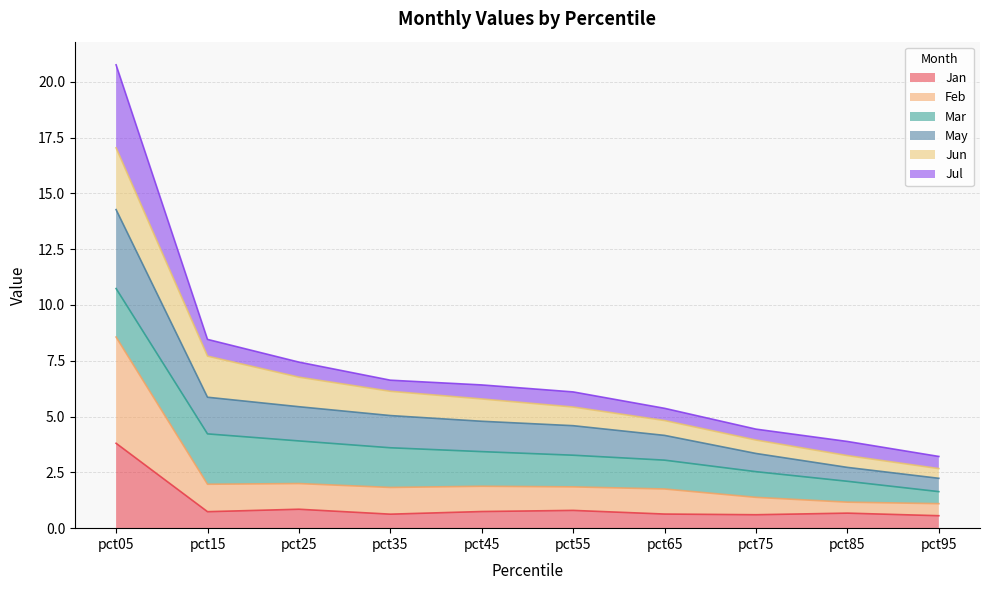

How many lines are shown in the chart?

6